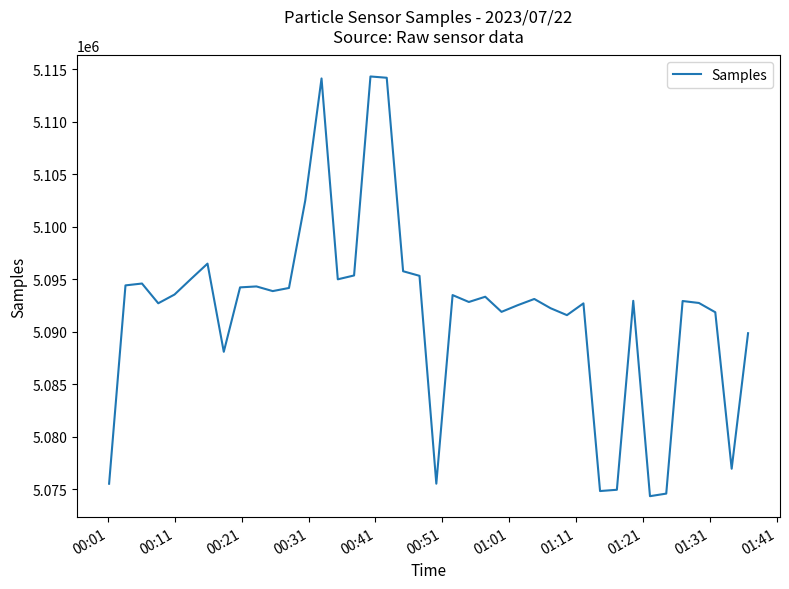

What is the minimum value shown in the chart?

5074348